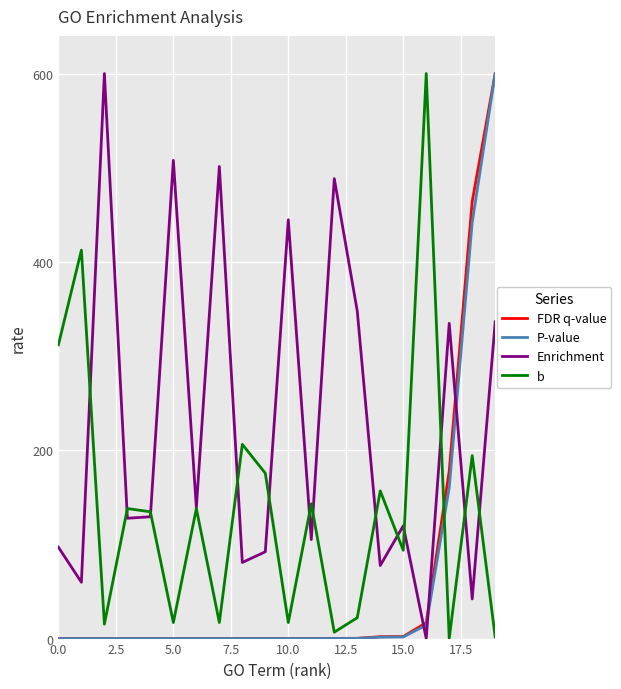

What is the maximum value for FDR q-value?

600.0